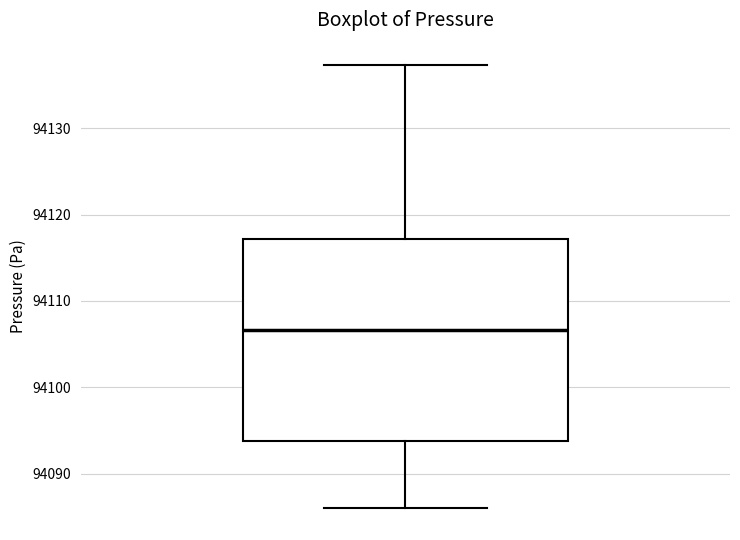

Transcribe this box plot: give where the median line is, the range the box spans, and where the two whiskers end, as read against the y-axis. The values are not printed on the chart, so give them approximately, as read against the axis.

median 94107, box 94094 to 94117, whiskers 94086 to 94137